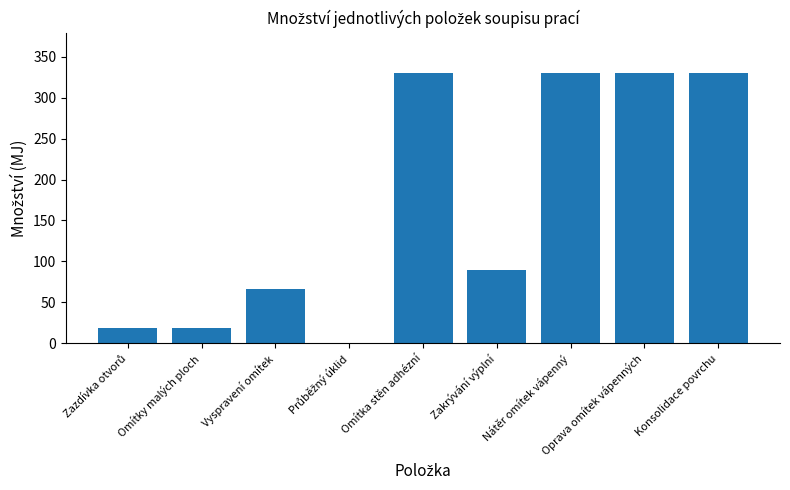

Reading left to right, list all the values displayed in this chart.

19.0	19.0	66.0	1.0	329.8	89.7	329.8	329.8	329.8